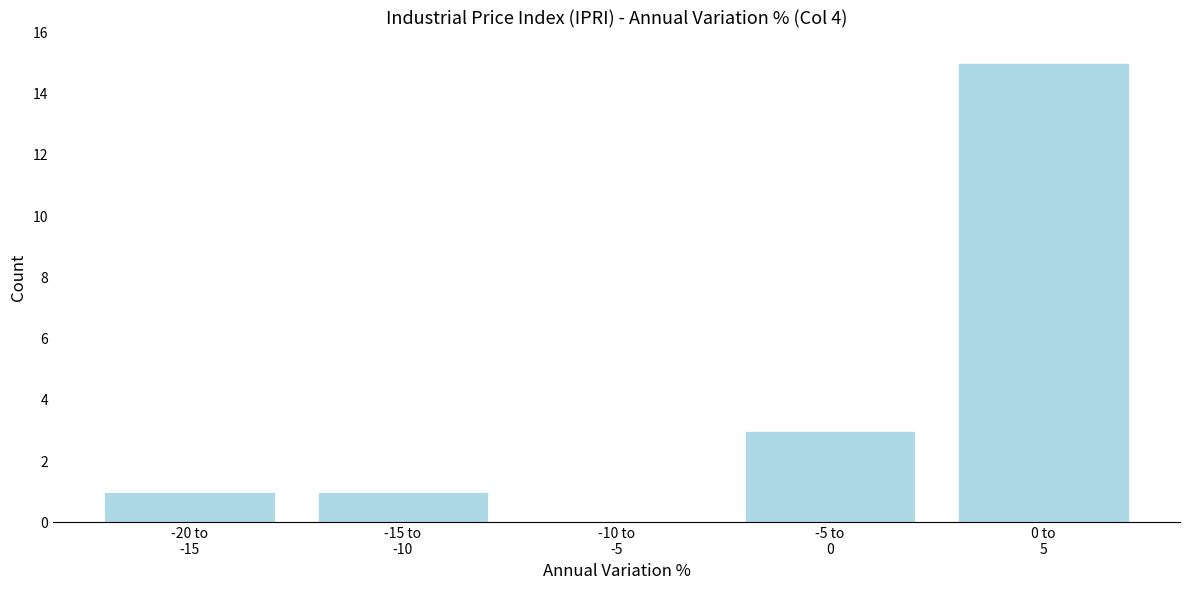

What is the sum of all values?

20